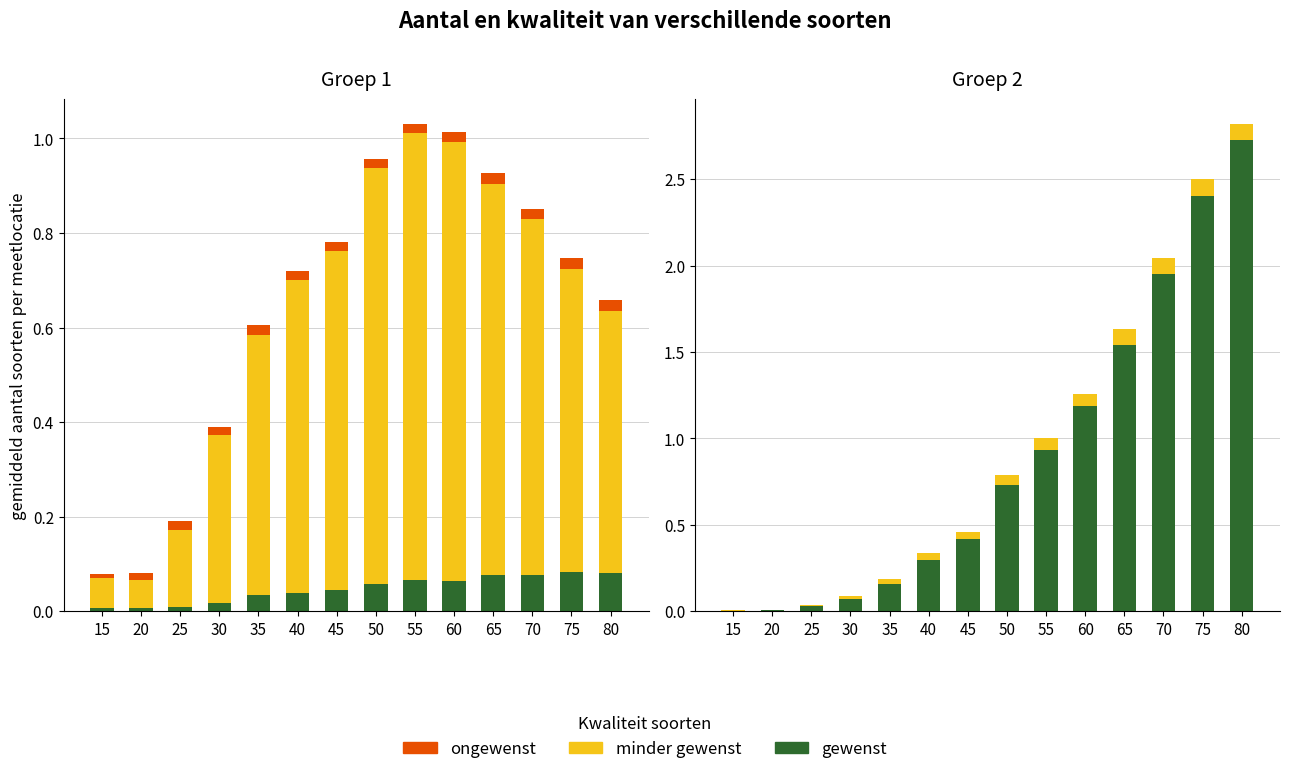

Rank the series at 40 from highest to lowest value.

gewenst, minder gewenst, ongewenst